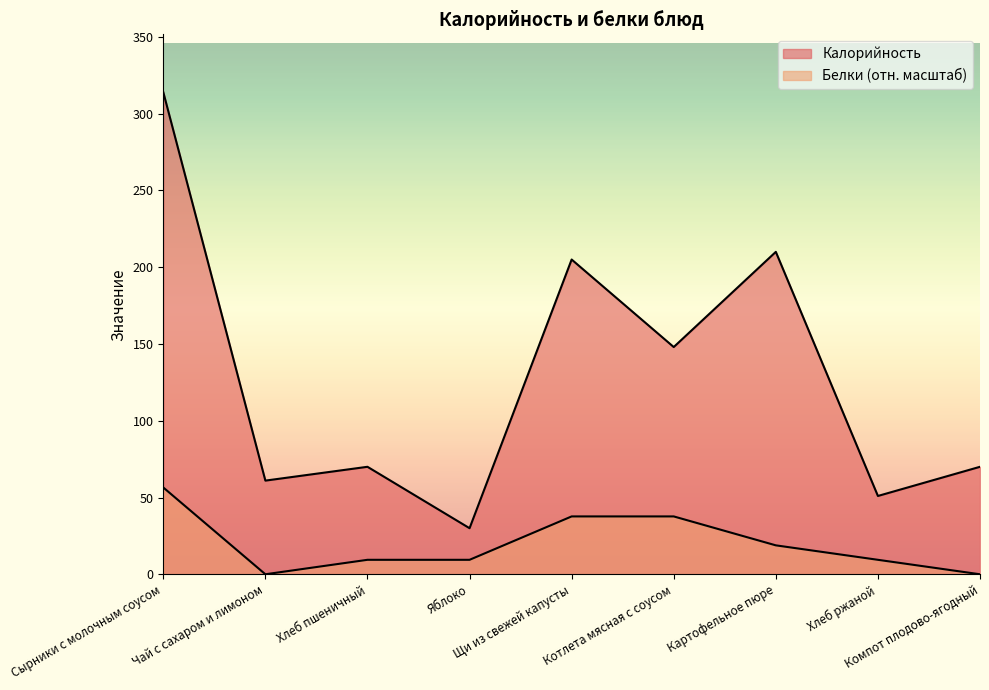

What is the sum of all Калорийность values?

1159.0